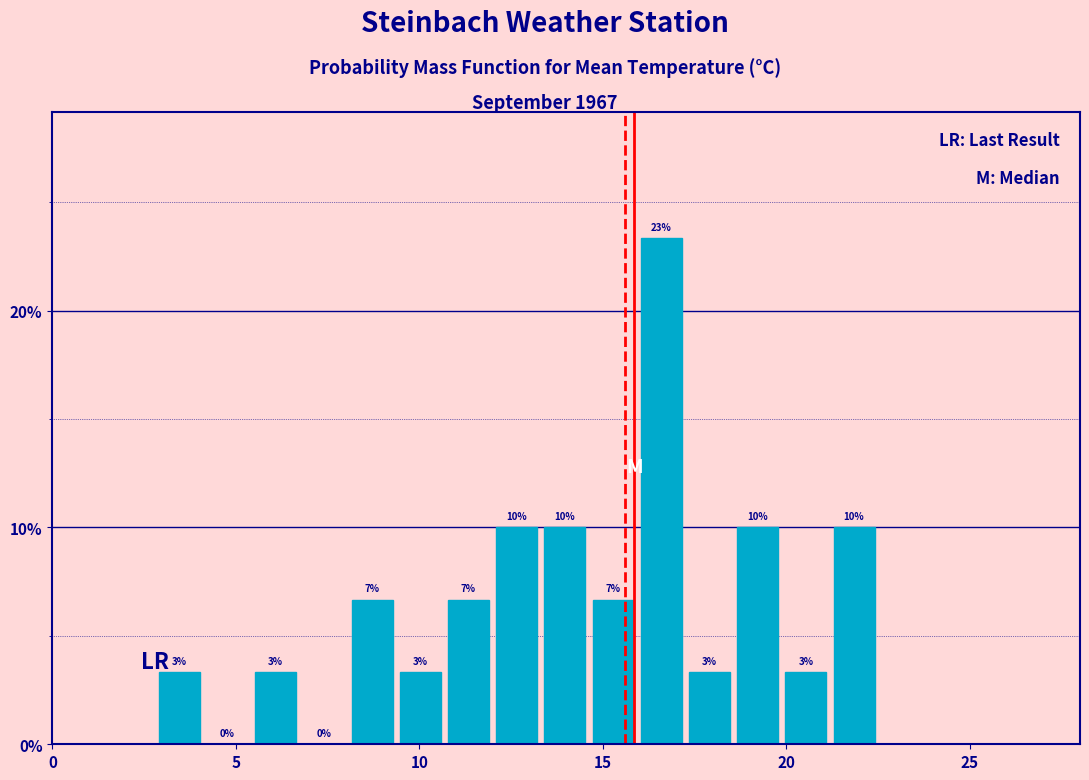

Read against the x-axis, roughly where is the centre of the tallest bar?

16.5